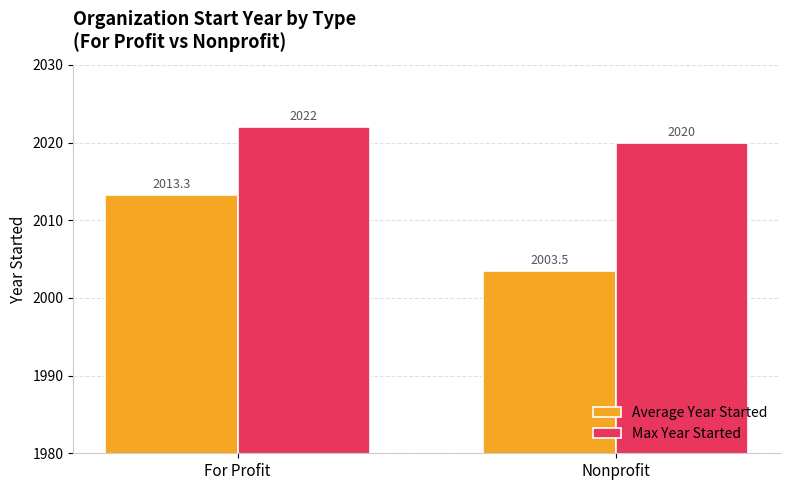

What is the label of the 2nd bar from the right?

For Profit